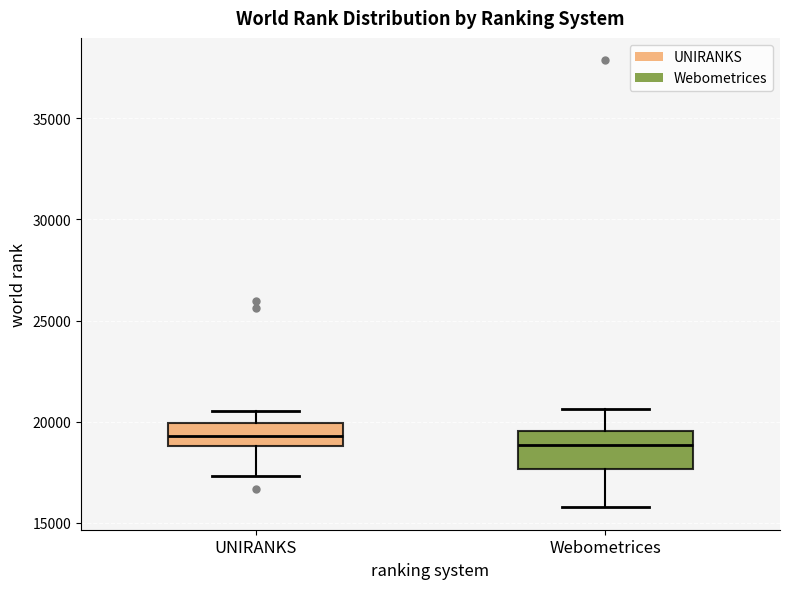

Reading left to right, read every box against the y-axis: the position of its median line, the range the box covers, and the ends of its whiskers. The values are not printed on the chart, so give them approximately, as read against the axis.

UNIRANKS: median 19500, box 19000 to 20000, whiskers 17500 to 20500
Webometrices: median 19000, box 17500 to 19500, whiskers 16000 to 20500